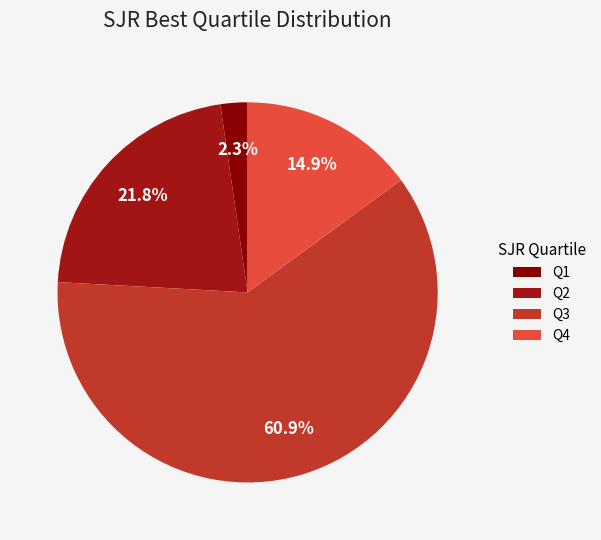

How many segments does this pie chart have?

4